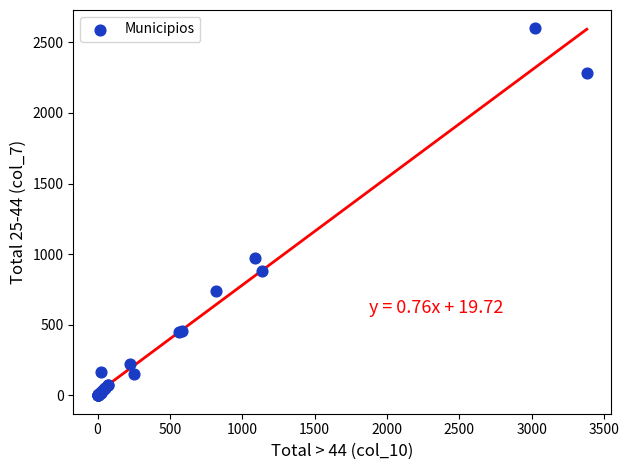

What Y value in the scatter plot is closest to 1299?

971